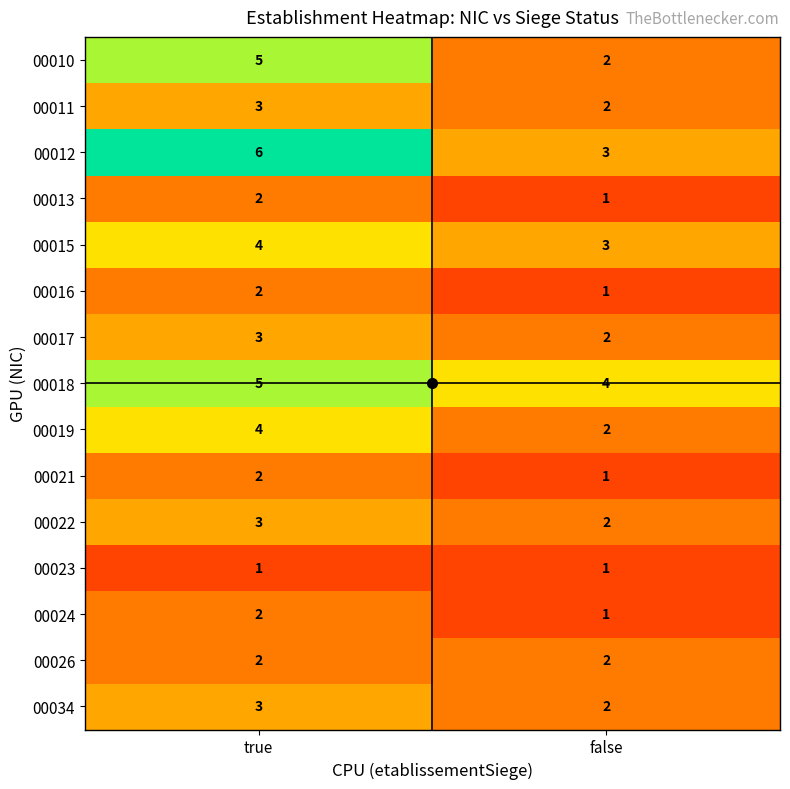

At which label does 00024 reach its peak?

true